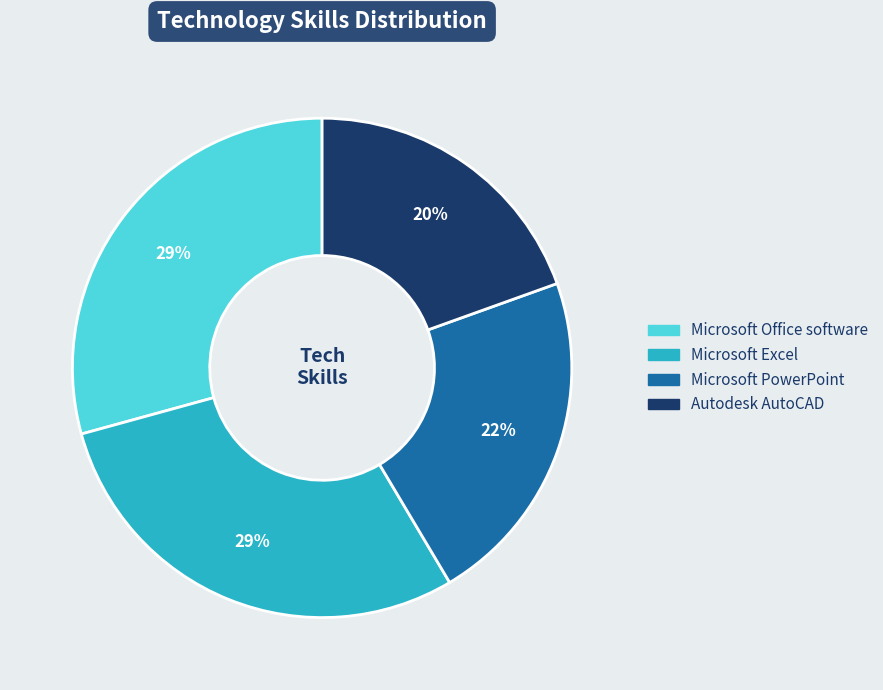

Is it true that Microsoft PowerPoint is 8% of the pie?

False